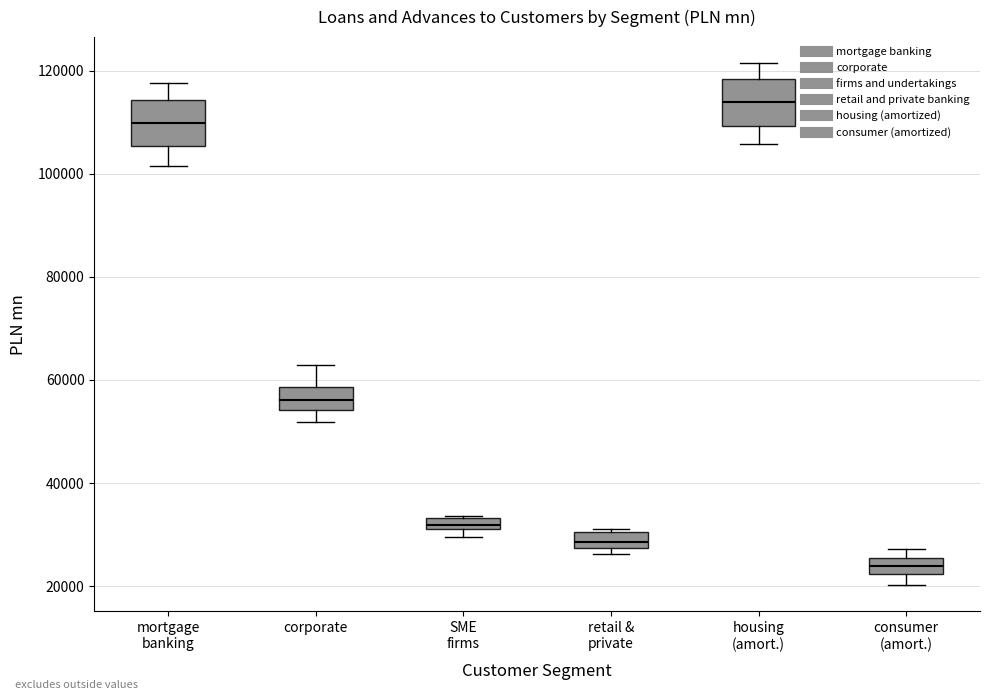

Which box has the highest median line?

housing (amort.)